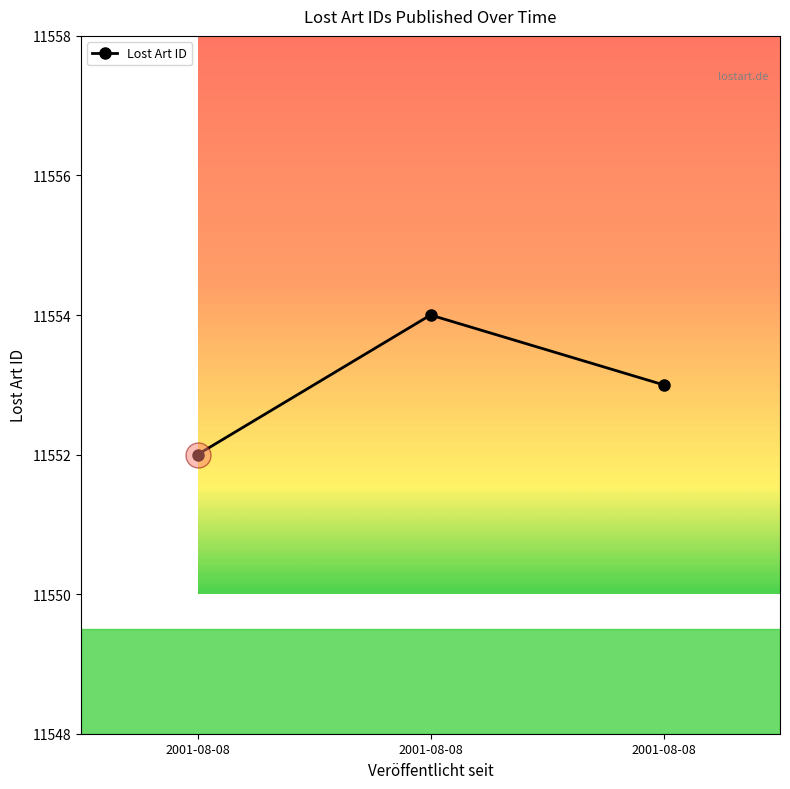

Reading left to right, transcribe all the data shown in this chart.

2001-08-08=11552	2001-08-08=11554	2001-08-08=11553